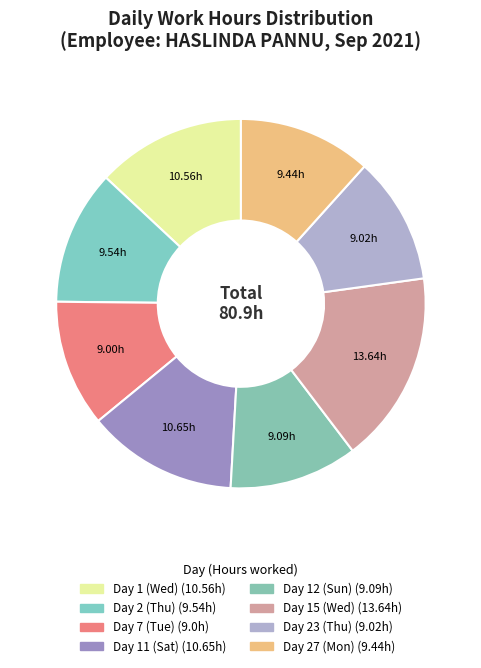

To the nearest percent, what is the average slice percentage?

12%